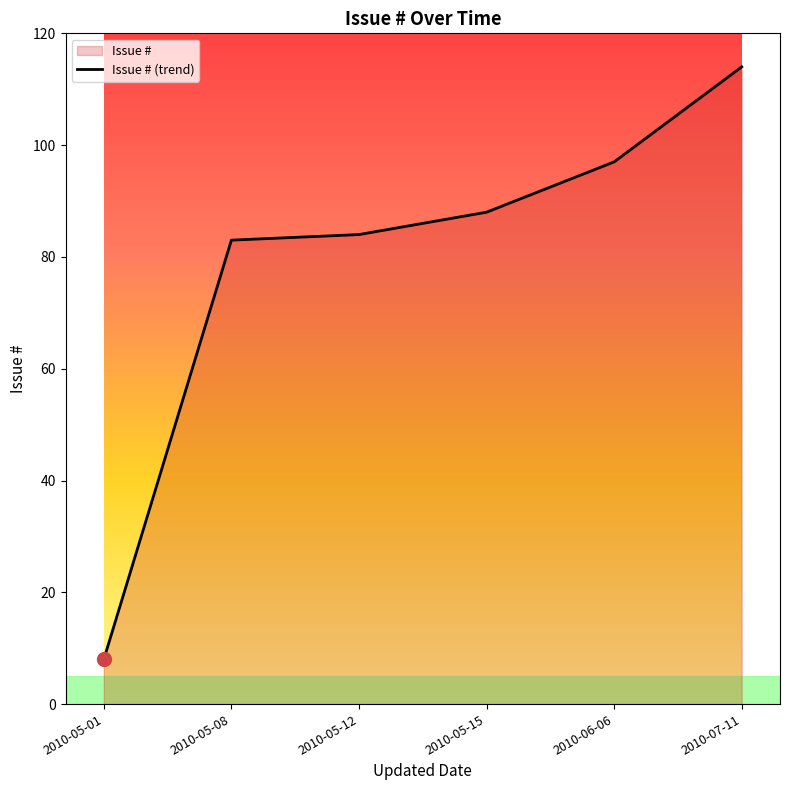

Which has a higher value, 2010-06-06 or 2010-05-01?

2010-06-06